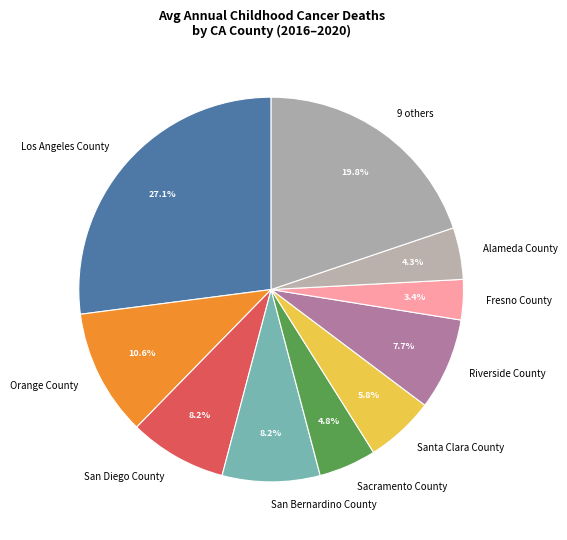

Approximately how many times larger is the value at 9 others compared to Los Angeles County?

0.7